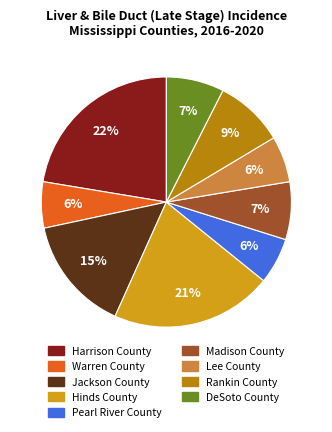

The Rankin County slice represents 9% of the pie. True or false?

True